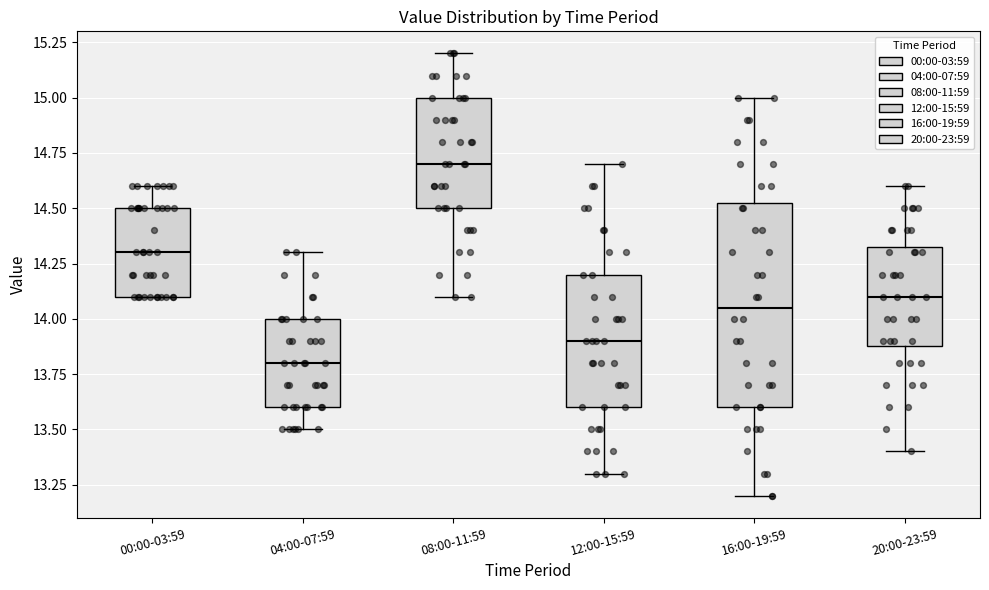

Reading left to right, read every box against the y-axis: the position of its median line, the range the box covers, and the ends of its whiskers. The values are not printed on the chart, so give them approximately, as read against the axis.

00:00-03:59: median 14.30, box 14.10 to 14.50, whiskers 14.10 to 14.60
04:00-07:59: median 13.80, box 13.60 to 14.00, whiskers 13.50 to 14.30
08:00-11:59: median 14.70, box 14.50 to 15.00, whiskers 14.10 to 15.20
12:00-15:59: median 13.90, box 13.60 to 14.20, whiskers 13.30 to 14.70
16:00-19:59: median 14.05, box 13.60 to 14.55, whiskers 13.20 to 15.00
20:00-23:59: median 14.10, box 13.90 to 14.35, whiskers 13.40 to 14.60